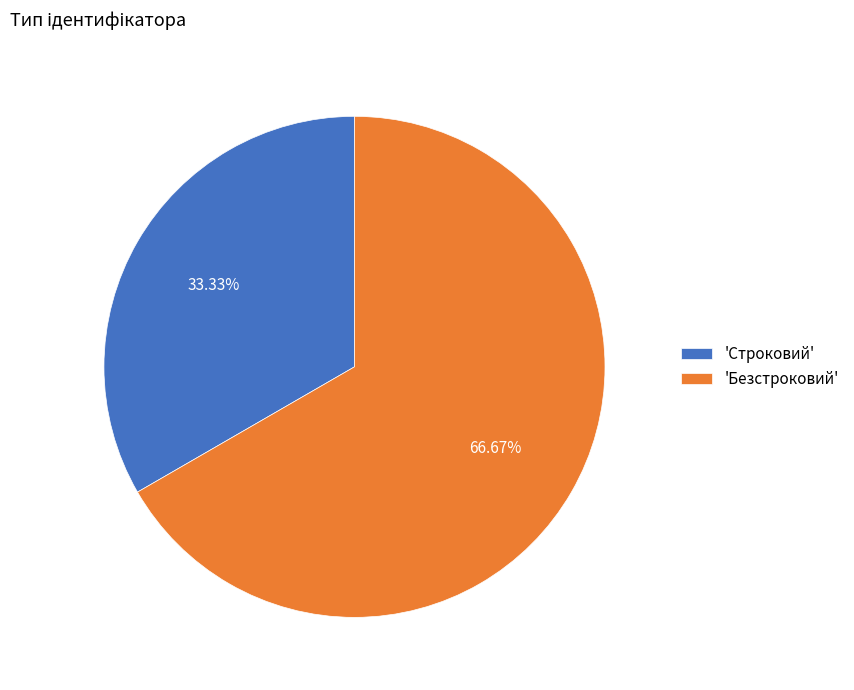

Count the number of slices in the pie.

2